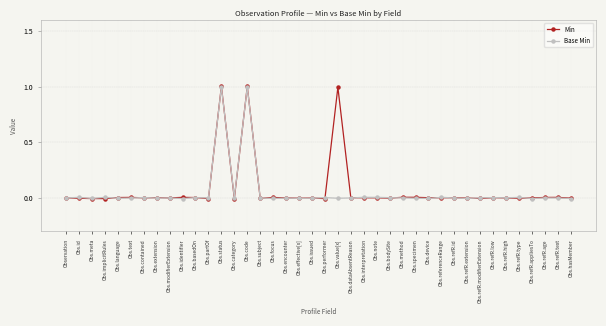

Between Obs.effective[x] and Obs.refR.high, which is larger?

Obs.refR.high